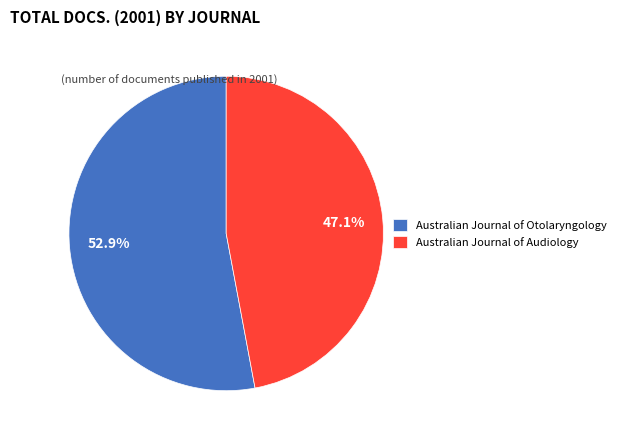

Is there a majority slice in this chart?

Yes